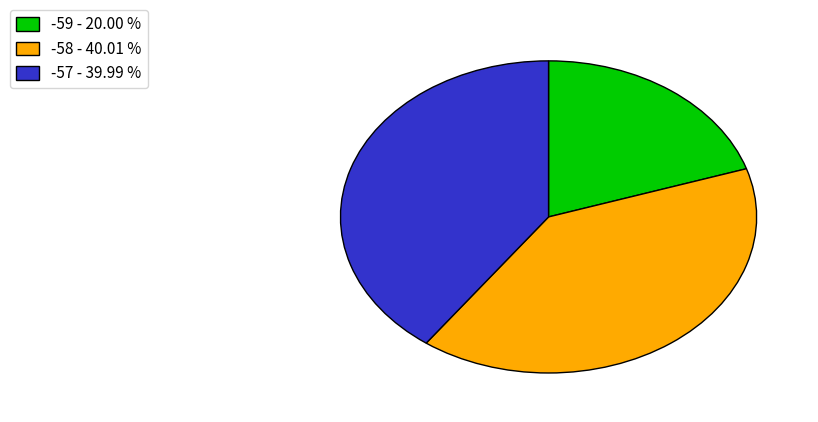

Approximately how many times larger is the value at -57 - 39.99 % compared to -58 - 40.01 %?

1.0